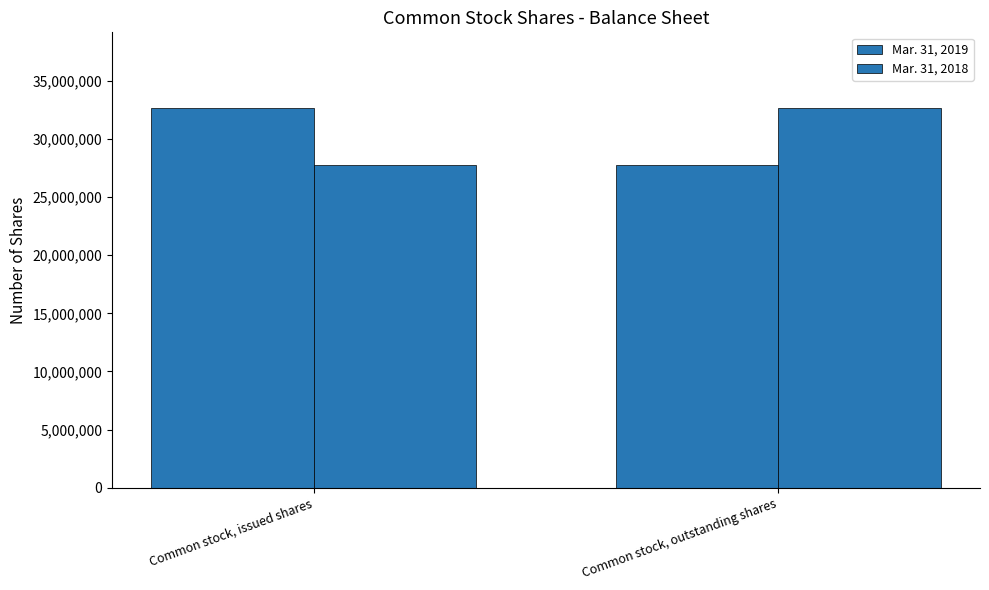

How many bars are there in each group?

2